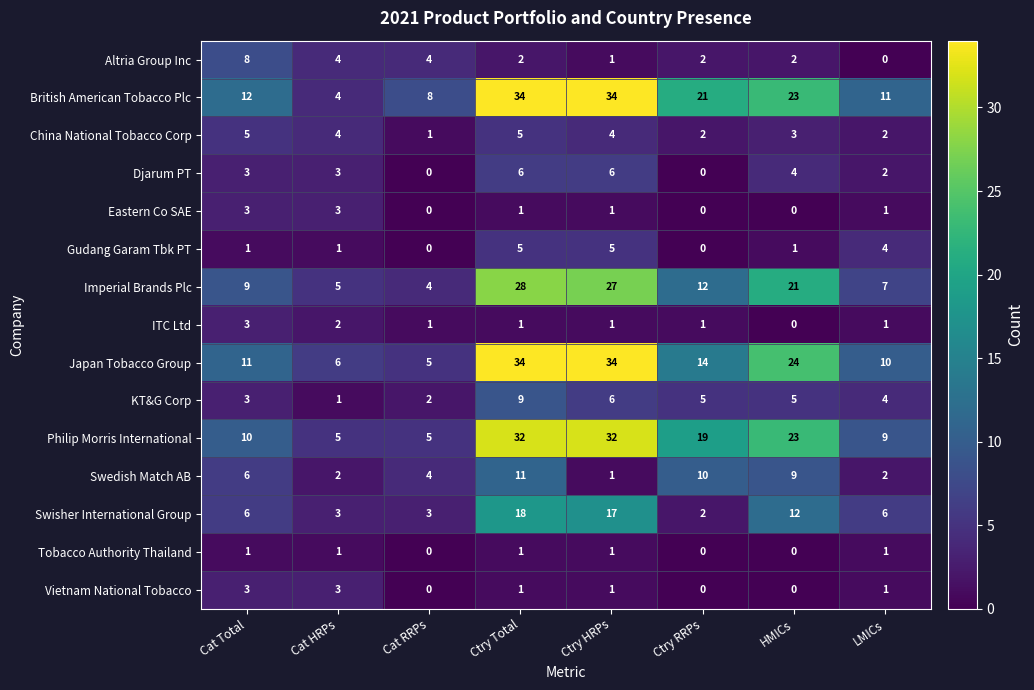

What is the difference between the maximum and minimum values in the Imperial Brands Plc series?

24